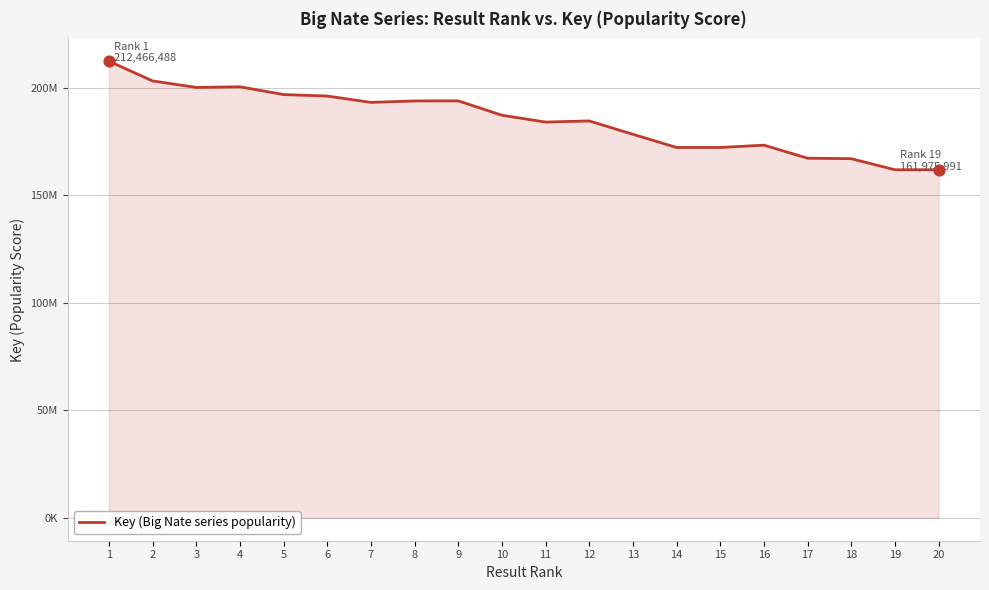

What is the change in value from 8 to 14?

-21656768